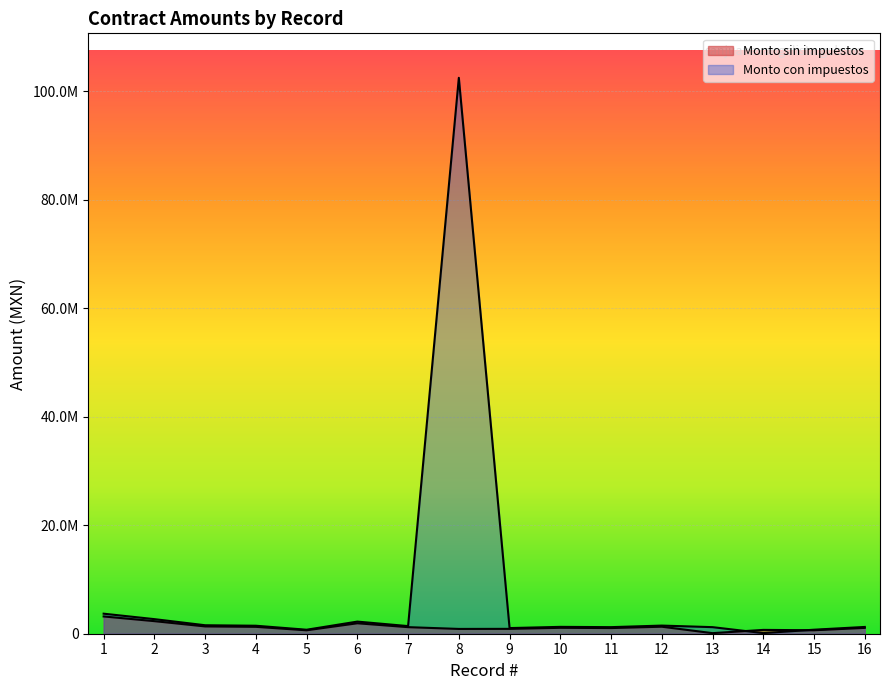

True or false: Monto con impuestos has a value of 3056383.9 at 6.

False